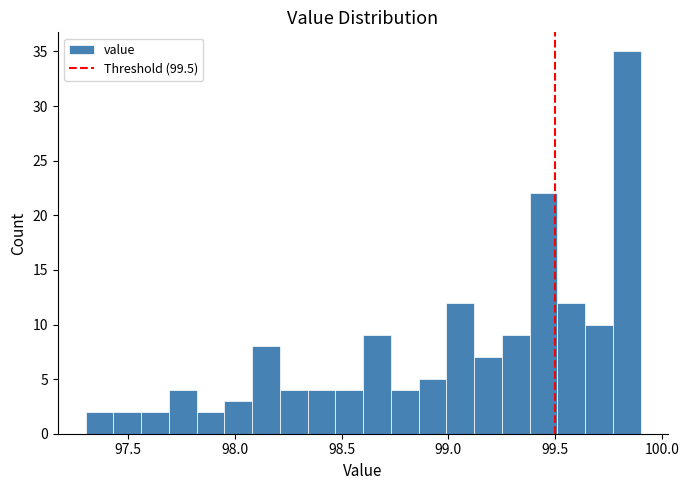

Around what value on the x-axis is the tallest bar? Give the approximate position of its centre, as read against the axis.

99.85